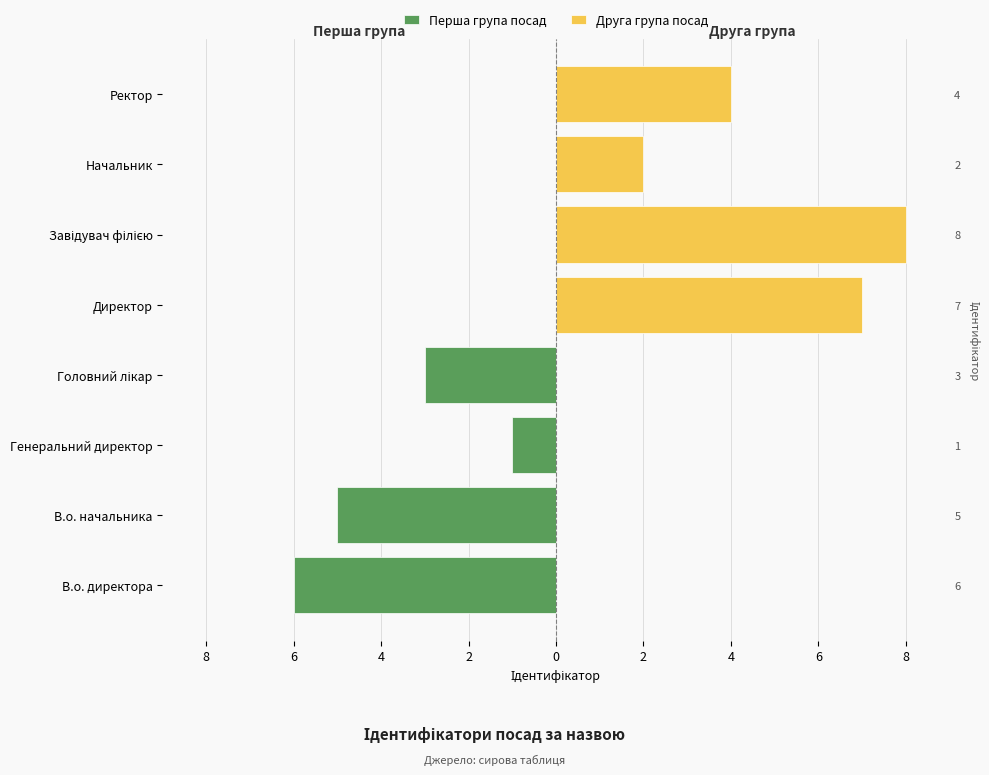

What is the spread (max minus min) of values at 8?

13